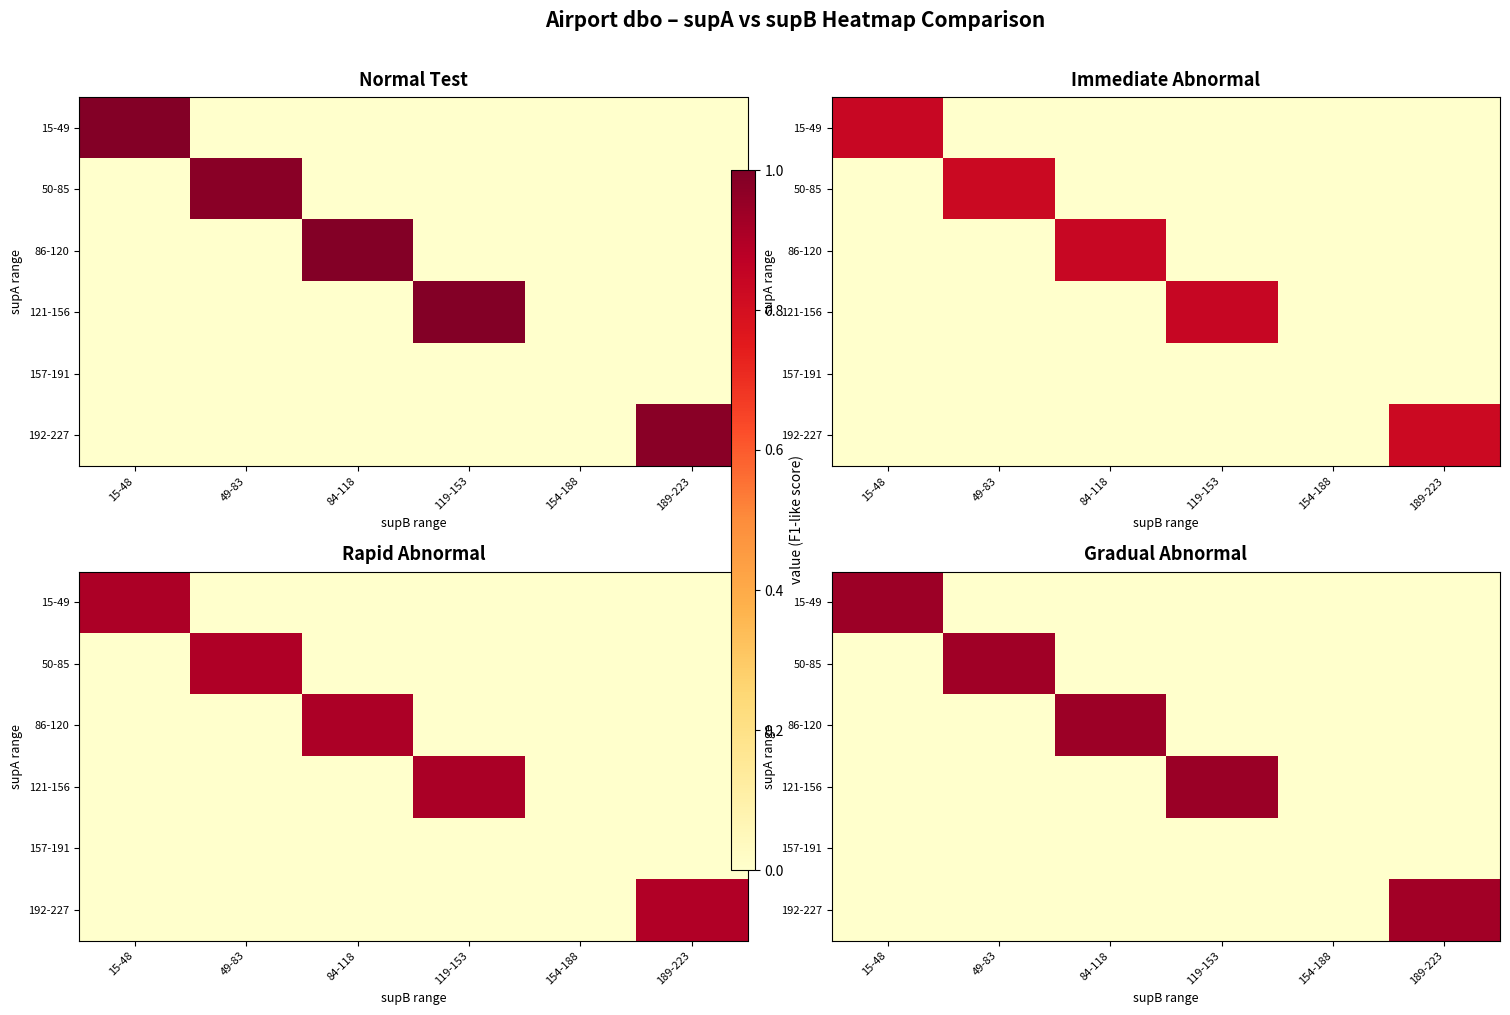

How many values in the 50-85 series exceed 0?

1